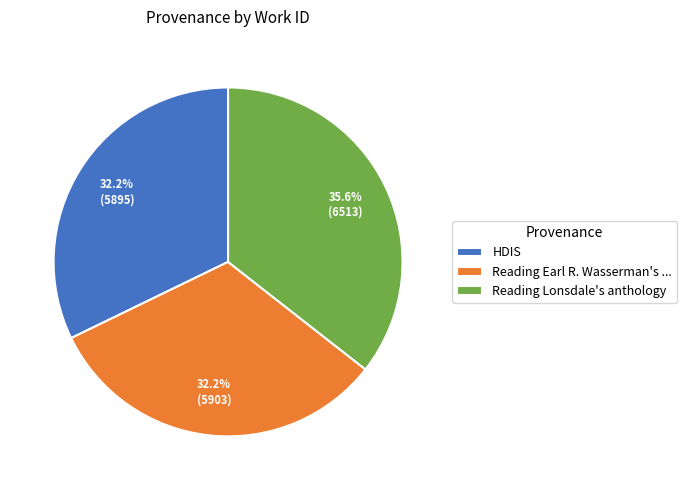

Combined, do Reading Lonsdale's anthology and HDIS account for over 50%?

Yes